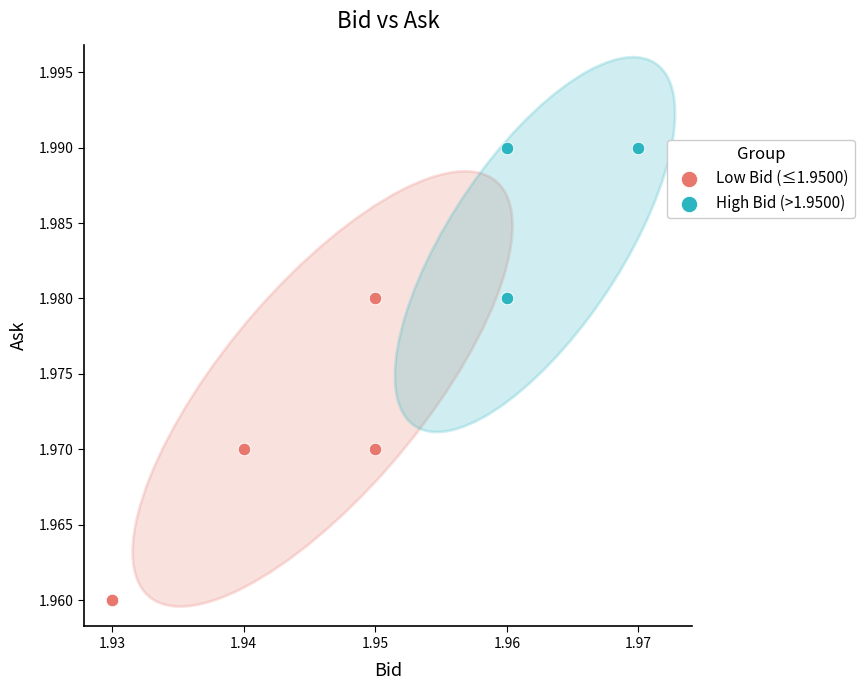

What are all the series names shown in the legend?

Low Bid (≤1.9500), High Bid (>1.9500)